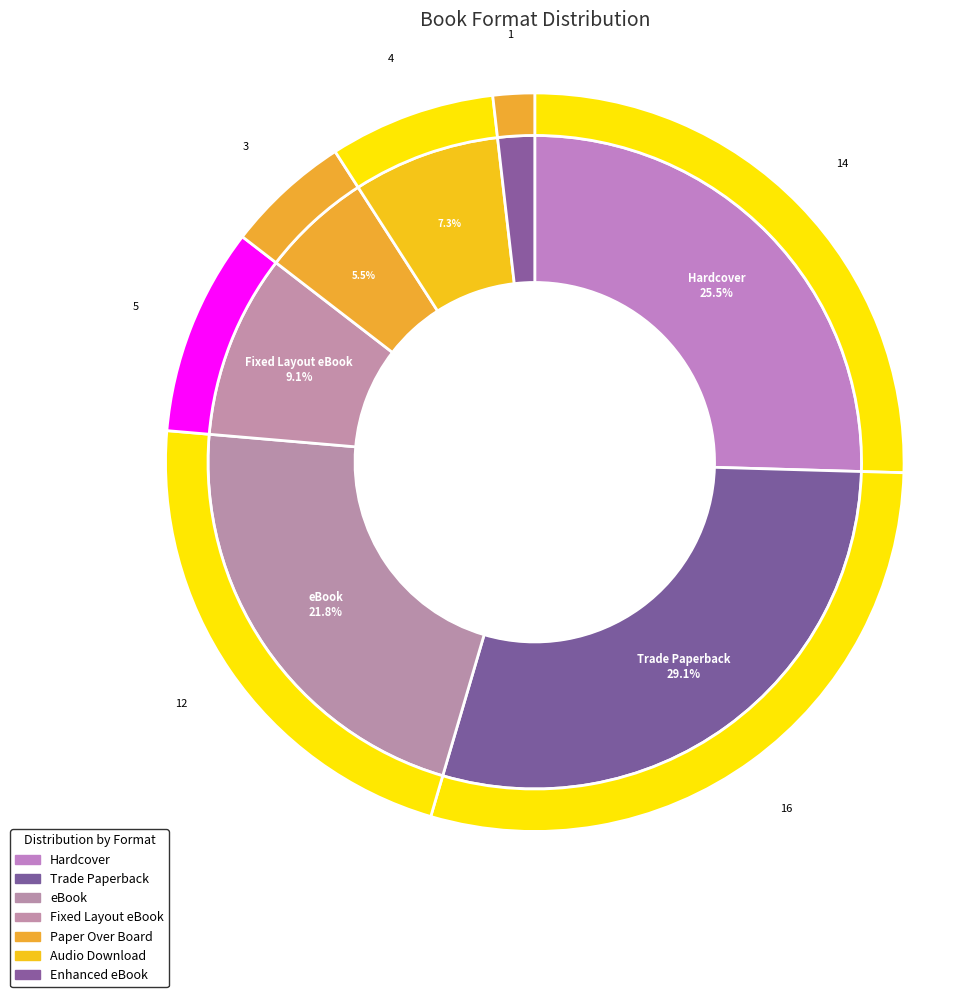

What is the ratio of the value at eBook to the value at Fixed Layout eBook?

2.4